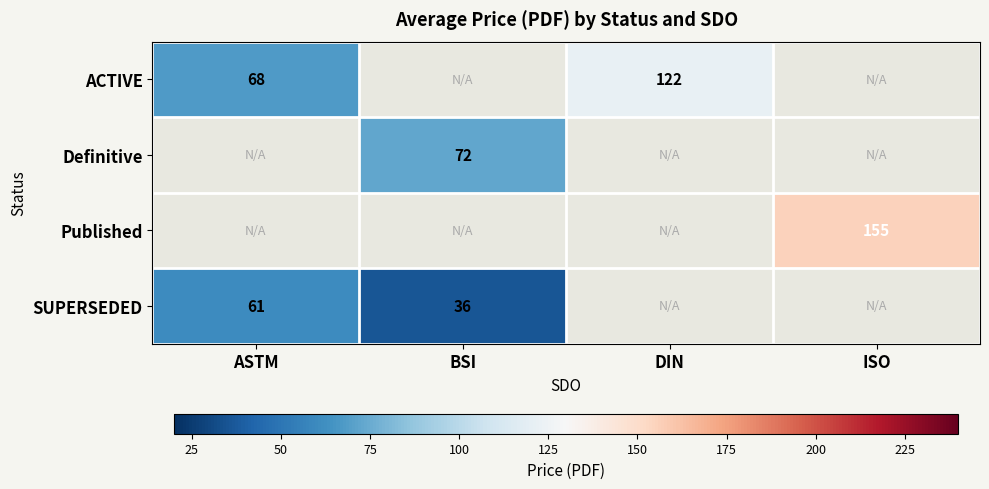

Is it true that SUPERSEDED equals 61.0 at ASTM?

True